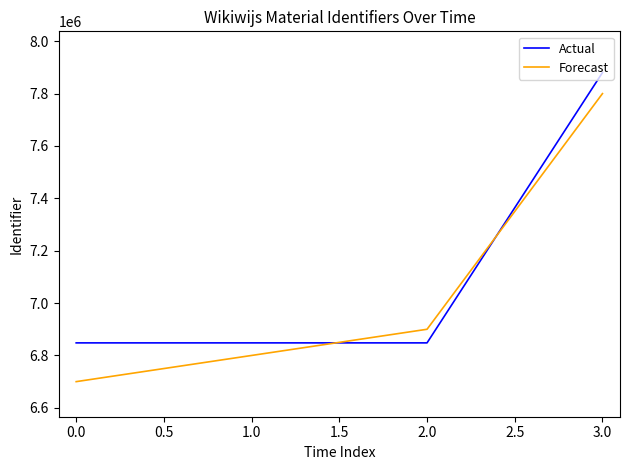

What is the difference between the maximum and minimum values in the Actual series?

1032216